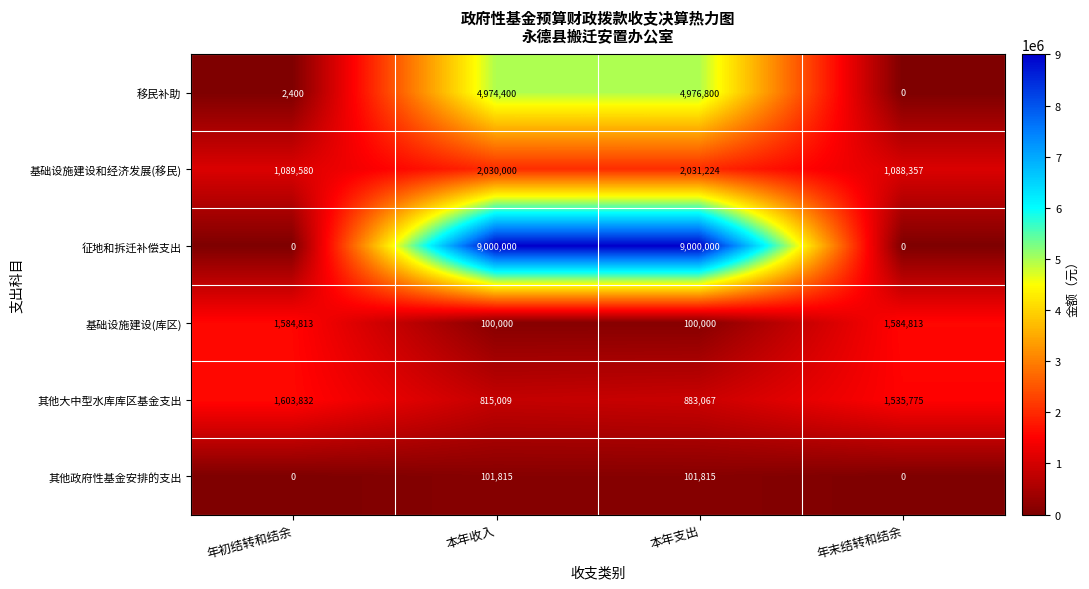

Which category has the highest value in the 移民补助 series?

本年支出